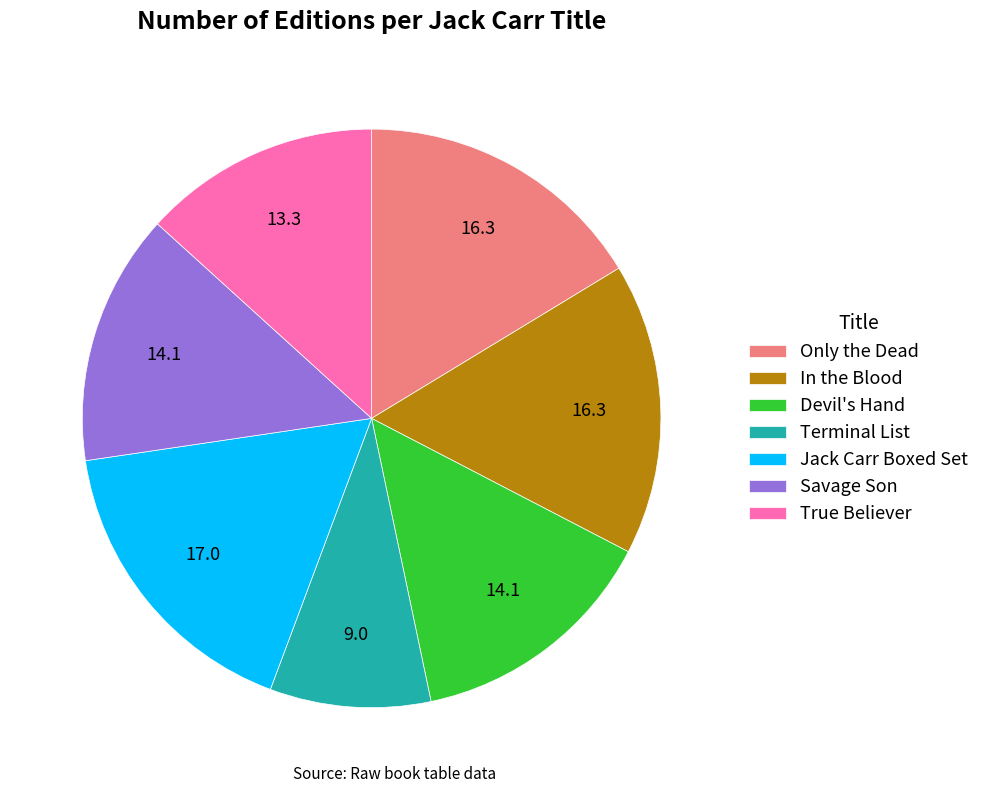

Which slice is the largest?

Jack Carr Boxed Set